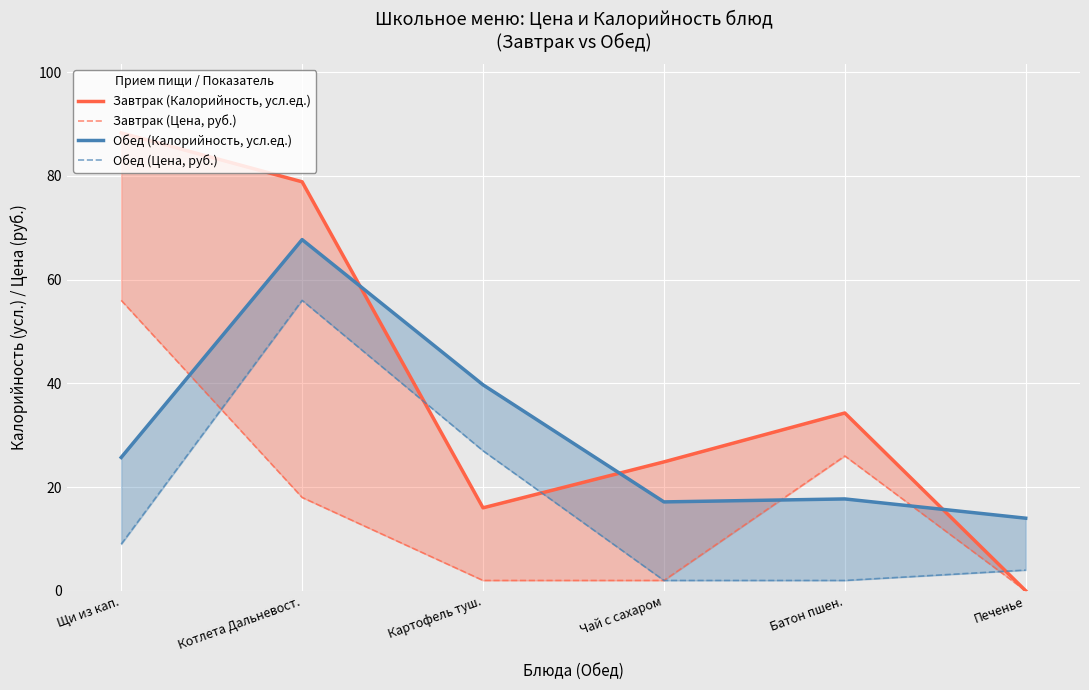

What is the total value across all series at Чай с сахаром?

46.0